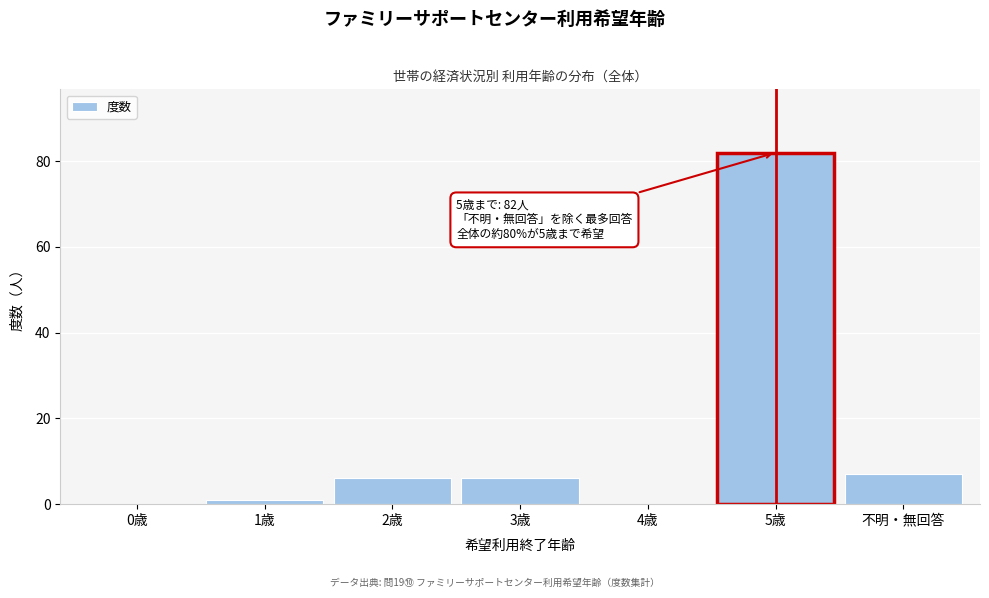

Reading right to left, list all the values displayed in this chart.

不明・無回答=7	5歳=82	4歳=0	3歳=6	2歳=6	1歳=1	0歳=0